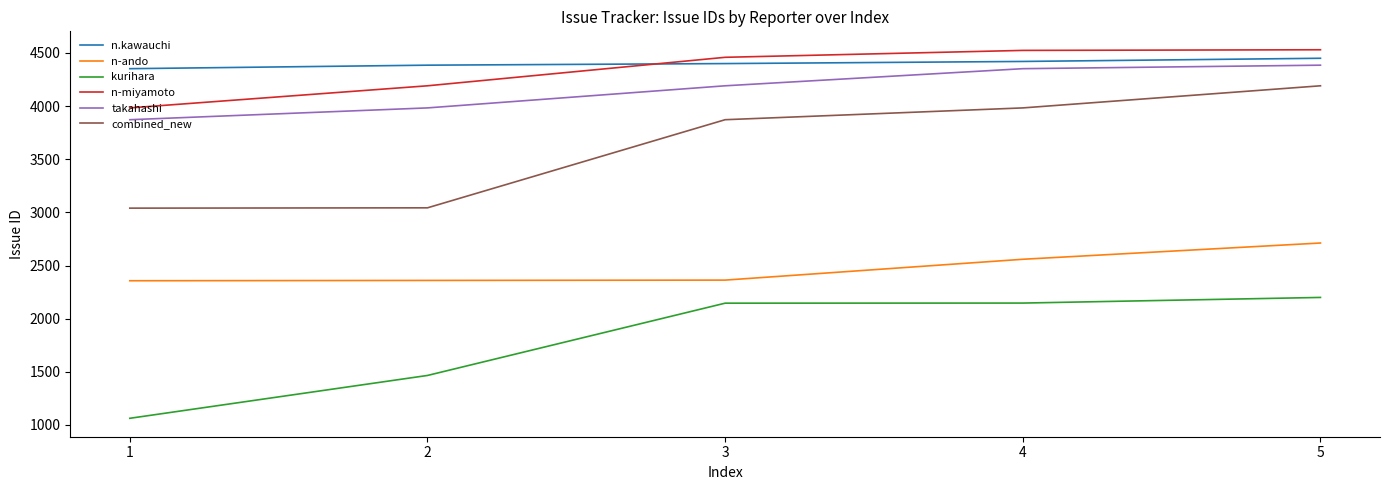

What is the sum of the n.kawauchi values at 3 and 2?

8785